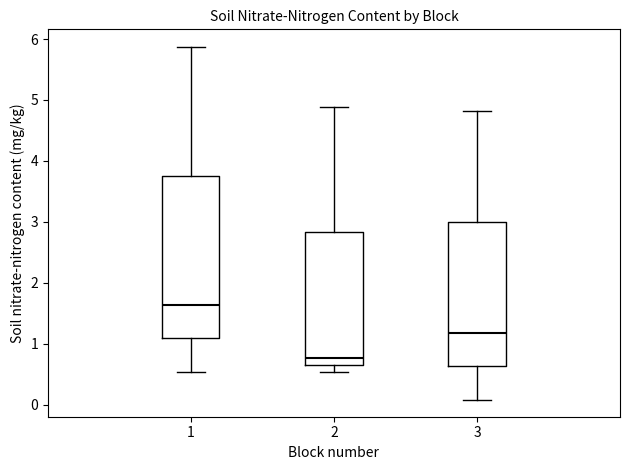

Where is the upper edge of the box at x = 2 on the y-axis? The values are not printed on the chart, so give them approximately, as read against the axis.

2.8